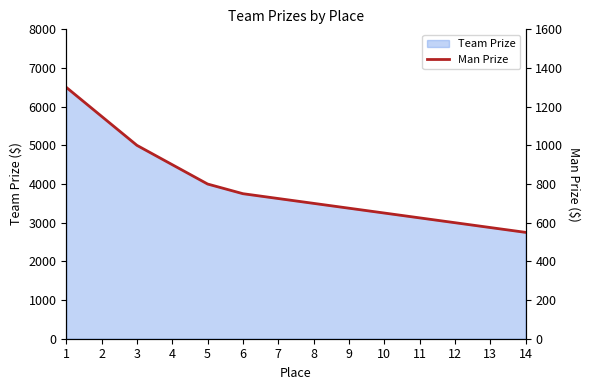

What is the value of the 13th point from the left?

575